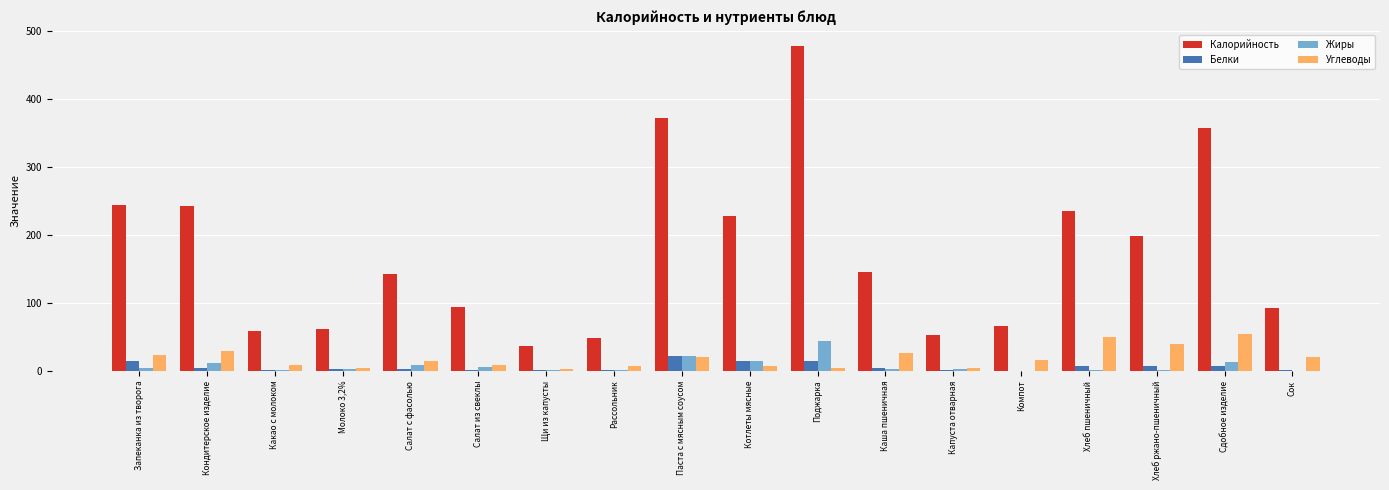

Are the bars grouped side by side (vs. stacked)?

Yes